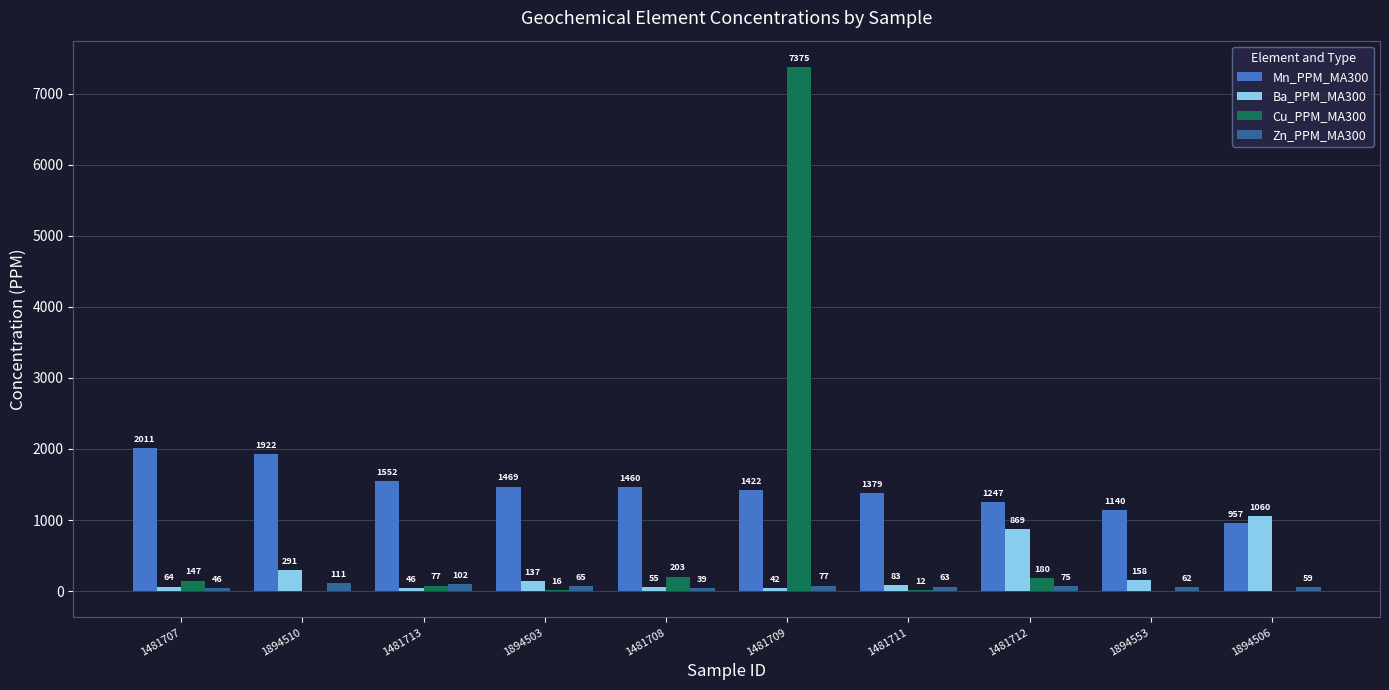

What is the sum of the Ba_PPM_MA300 values at 1894553 and 1481707?

222